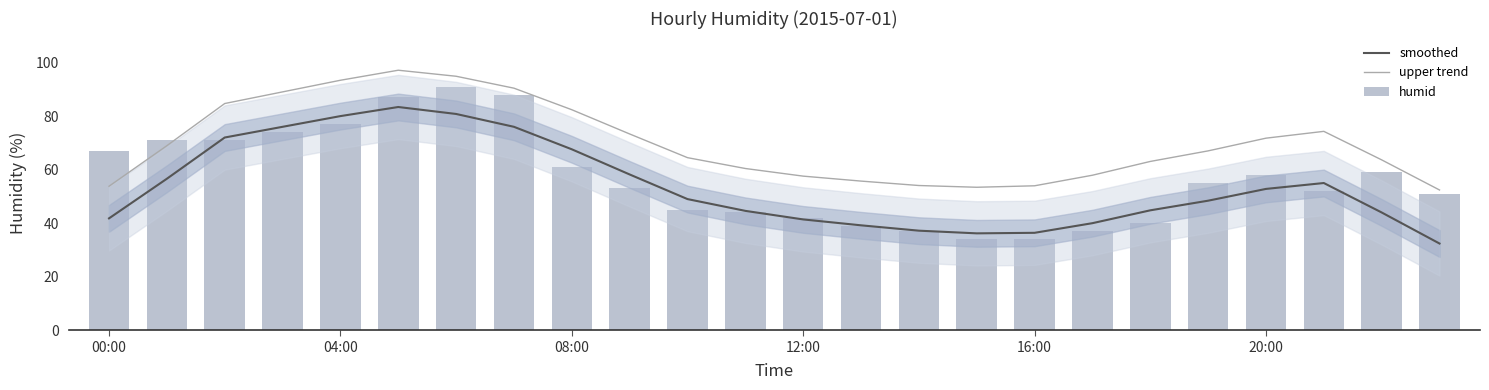

Reading right to left, extract all data points from this chart.

smoothed: 32.4	44.0	55.0	52.8	48.4	44.8	40.0	36.4	36.2	37.2	39.2	41.4	44.6	49.0	58.2	67.6	76.0	80.8	83.4	80.0	76.0	72.0	56.6	41.8
upper trend: 52.4	63.7	74.3	71.8	67.0	63.1	57.9	54.0	53.4	54.1	55.7	57.6	60.4	64.5	73.3	82.4	90.4	94.9	97.1	93.4	89.0	84.7	68.9	53.8
humid: 51.0	59.0	52.0	58.0	55.0	40.0	37.0	34.0	34.0	37.0	39.0	42.0	44.0	45.0	53.0	61.0	88.0	91.0	87.0	77.0	74.0	71.0	71.0	67.0